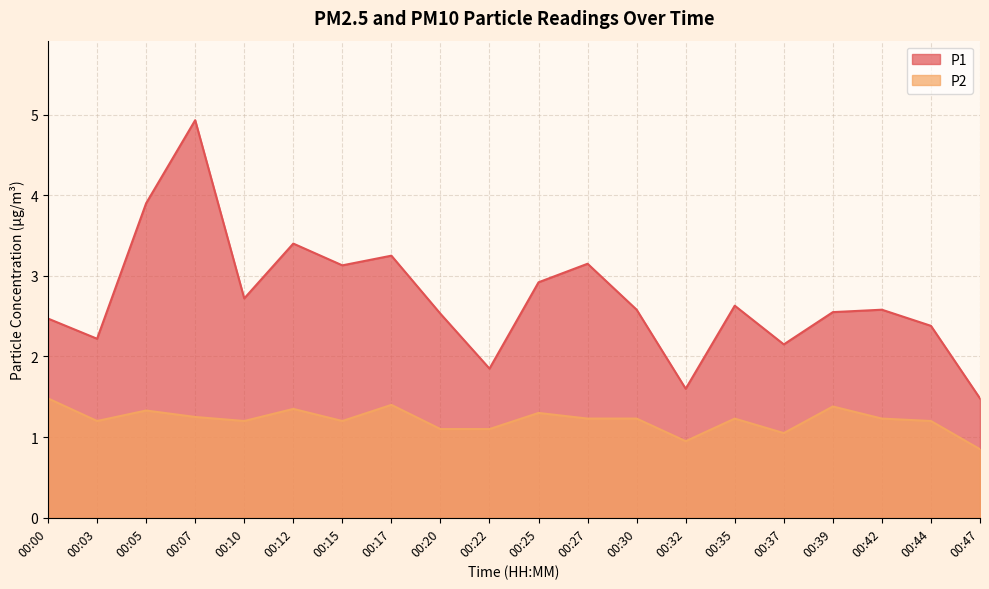

Which series has the widest spread of values?

P1